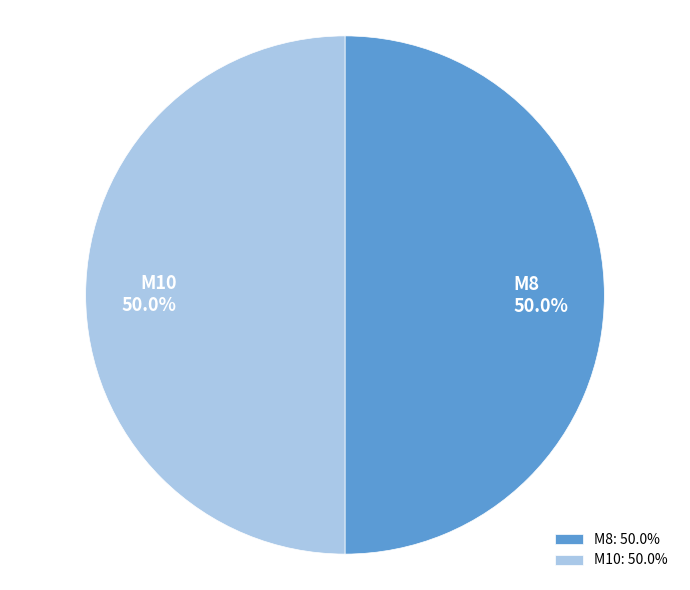

Combined, what portion of the pie is M10 and M8?

100.0%